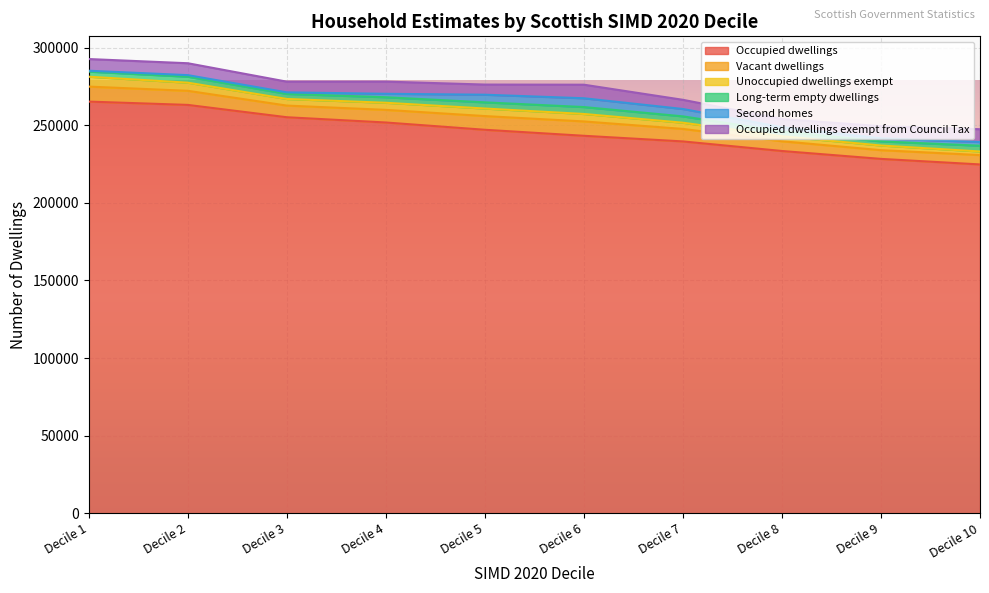

Reading left to right, what are all the values shown in this chart?

Occupied dwellings: 265229	263094	255150	251760	247073	243197	239565	233399	228311	224734
Vacant dwellings: 9659	9084	7506	8134	8829	9246	8060	6268	5621	6024
Unoccupied dwellings exempt: 6381	5228	4265	4574	4860	4812	3996	3222	2998	2331
Long-term empty dwellings: 3278	3855	3255	3561	3976	4450	4084	3068	2650	3698
Second homes: 572	1013	1006	2226	4927	5669	4749	2787	1952	2395
Occupied dwellings exempt from Council Tax: 7527	7668	6893	7851	6534	8740	5920	5259	7870	8245